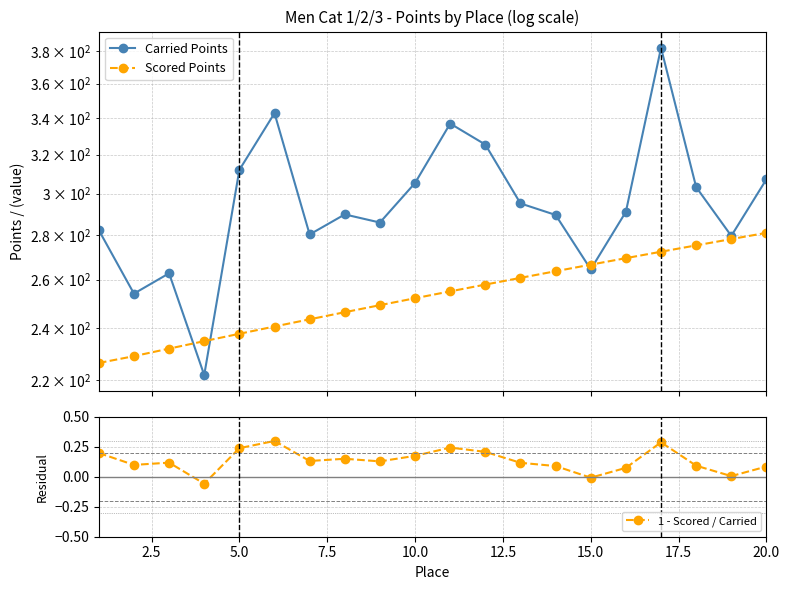

Count the number of categories in the chart.

20